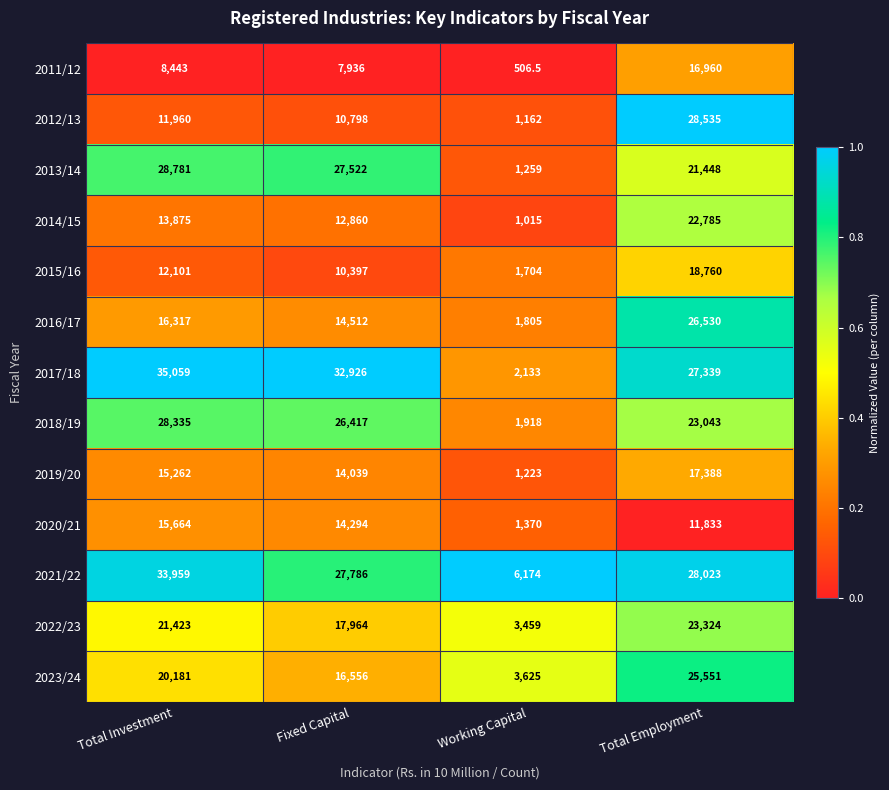

How many distinct data groups are displayed?

13